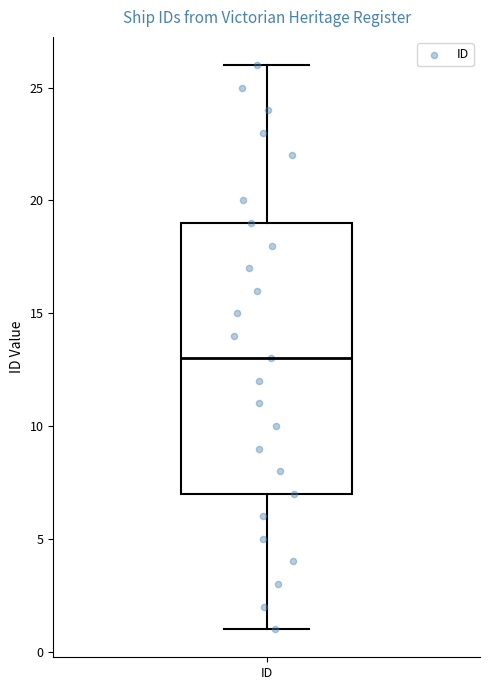

Read this box plot against the y-axis: the position of the median line, the range covered by the box, and the ends of both whiskers. The values are not printed on the chart, so give them approximately, as read against the axis.

median 13, box 7 to 19, whiskers 1 to 26